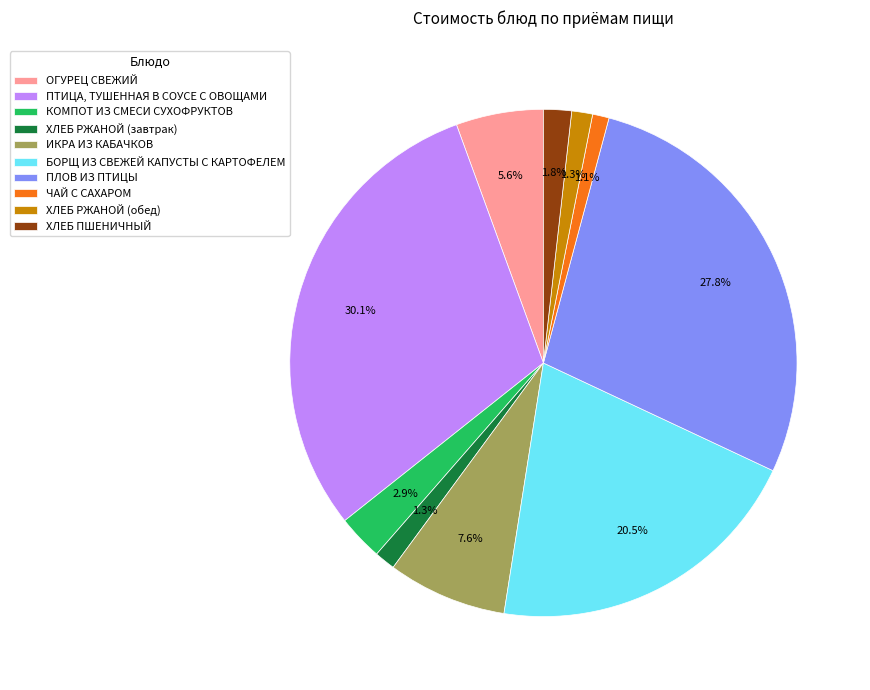

Is it true that ИКРА ИЗ КАБАЧКОВ is 1% of the pie?

False